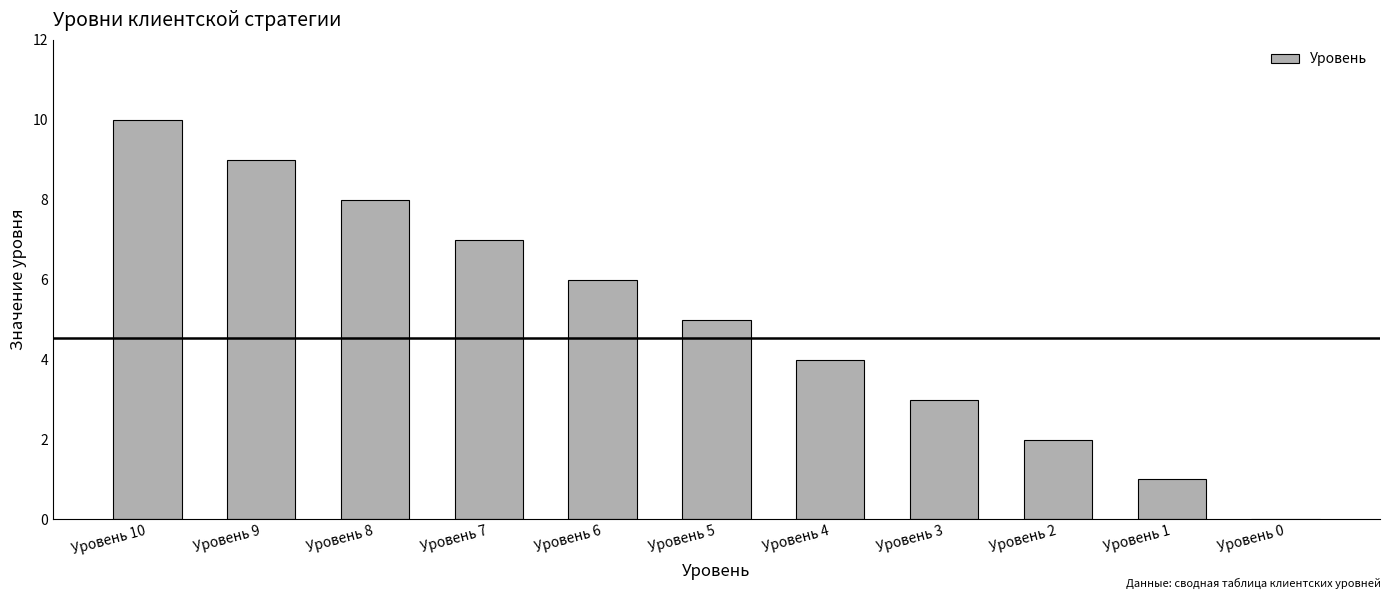

Where is the data nearest to the value 5?

Уровень 5